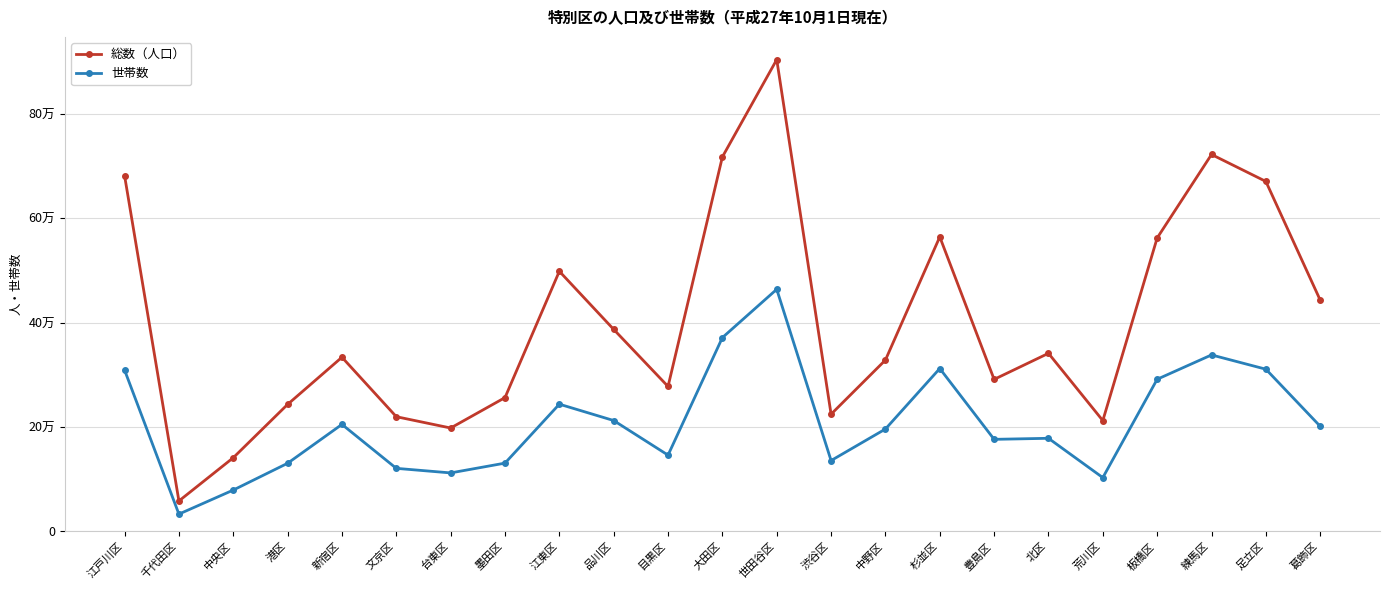

Rank the series at 文京区 from highest to lowest value.

総数（人口）, 世帯数